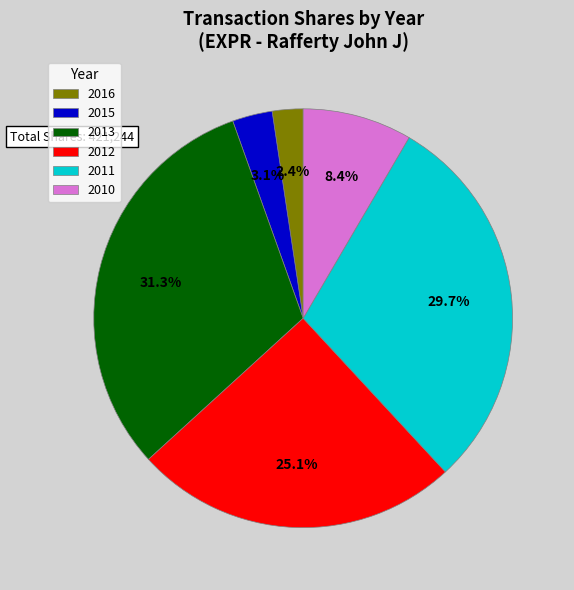

Does 2010 represent more than half of the total?

No